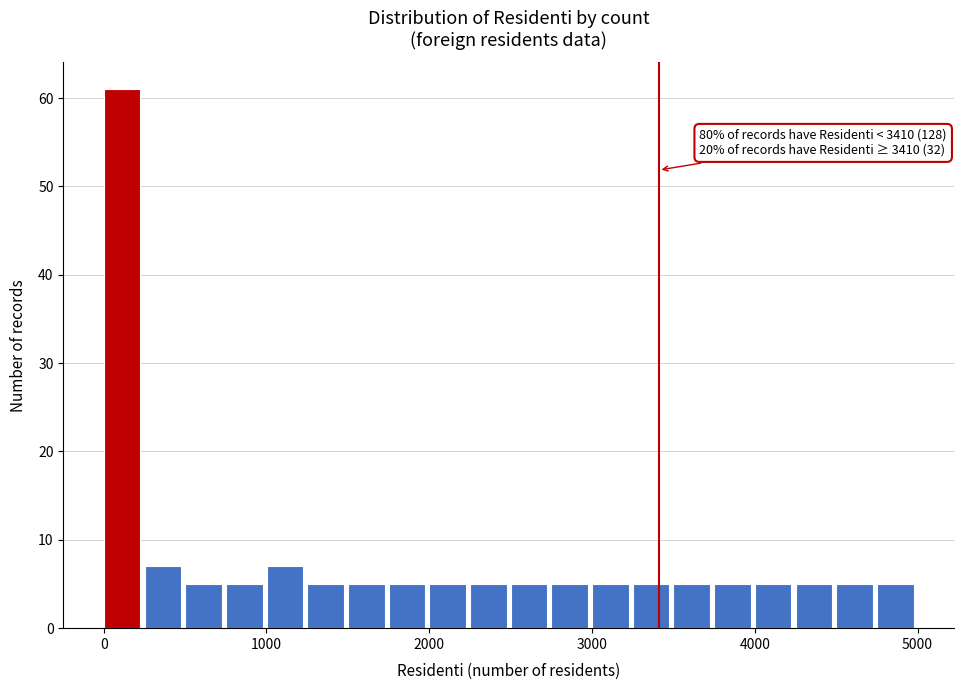

Read against the x-axis, roughly where is the centre of the tallest bar?

100